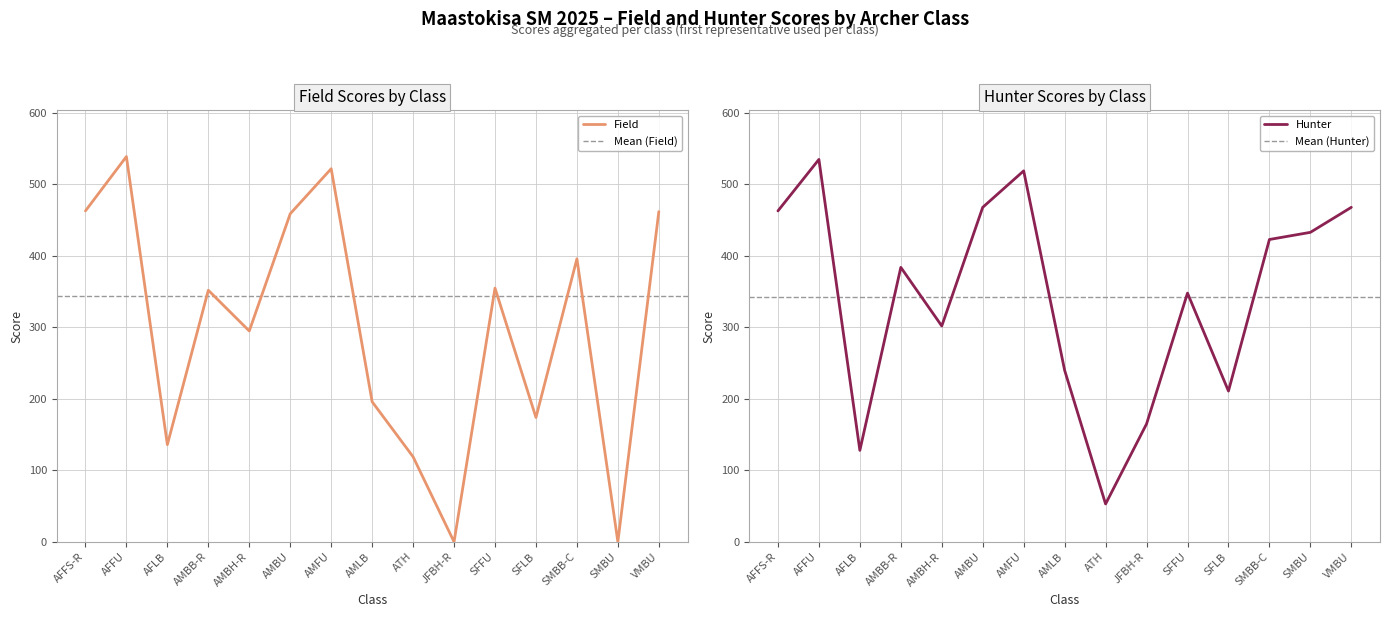

What is the approximate value of Hunter at SFLB?

211